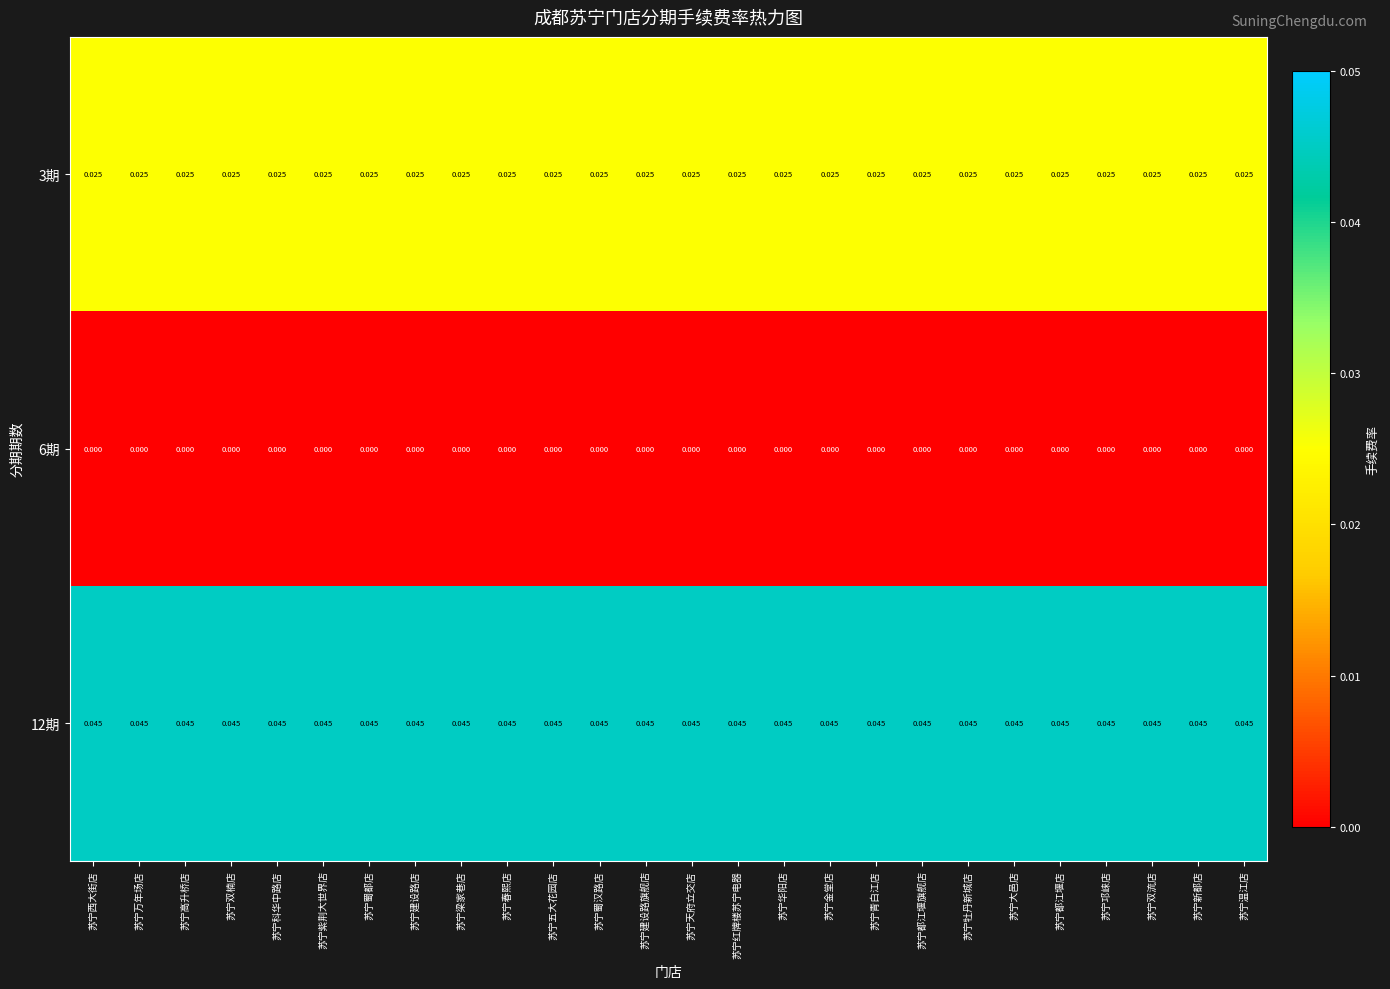

Is the value of 6期 at 苏宁春熙店 greater than the value of 3期 at 苏宁万年场店?

No